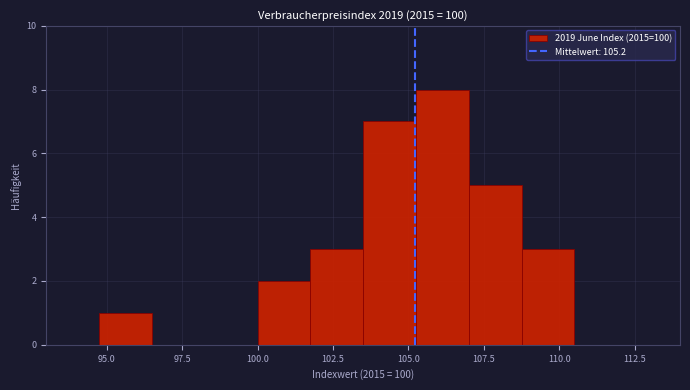

Read against the x-axis, roughly where is the centre of the tallest bar?

106.0